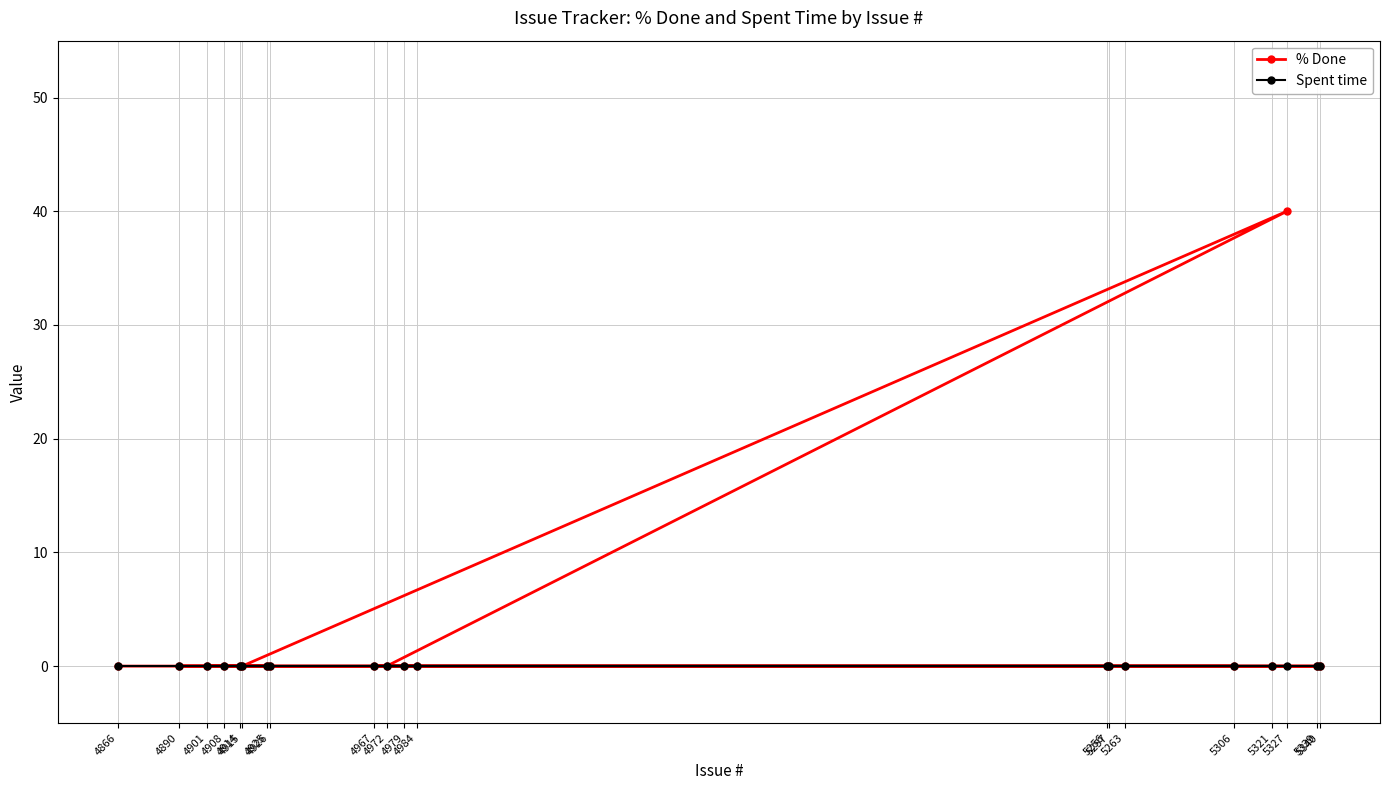

Between 5256 and 5340, which series saw the biggest shift?

% Done